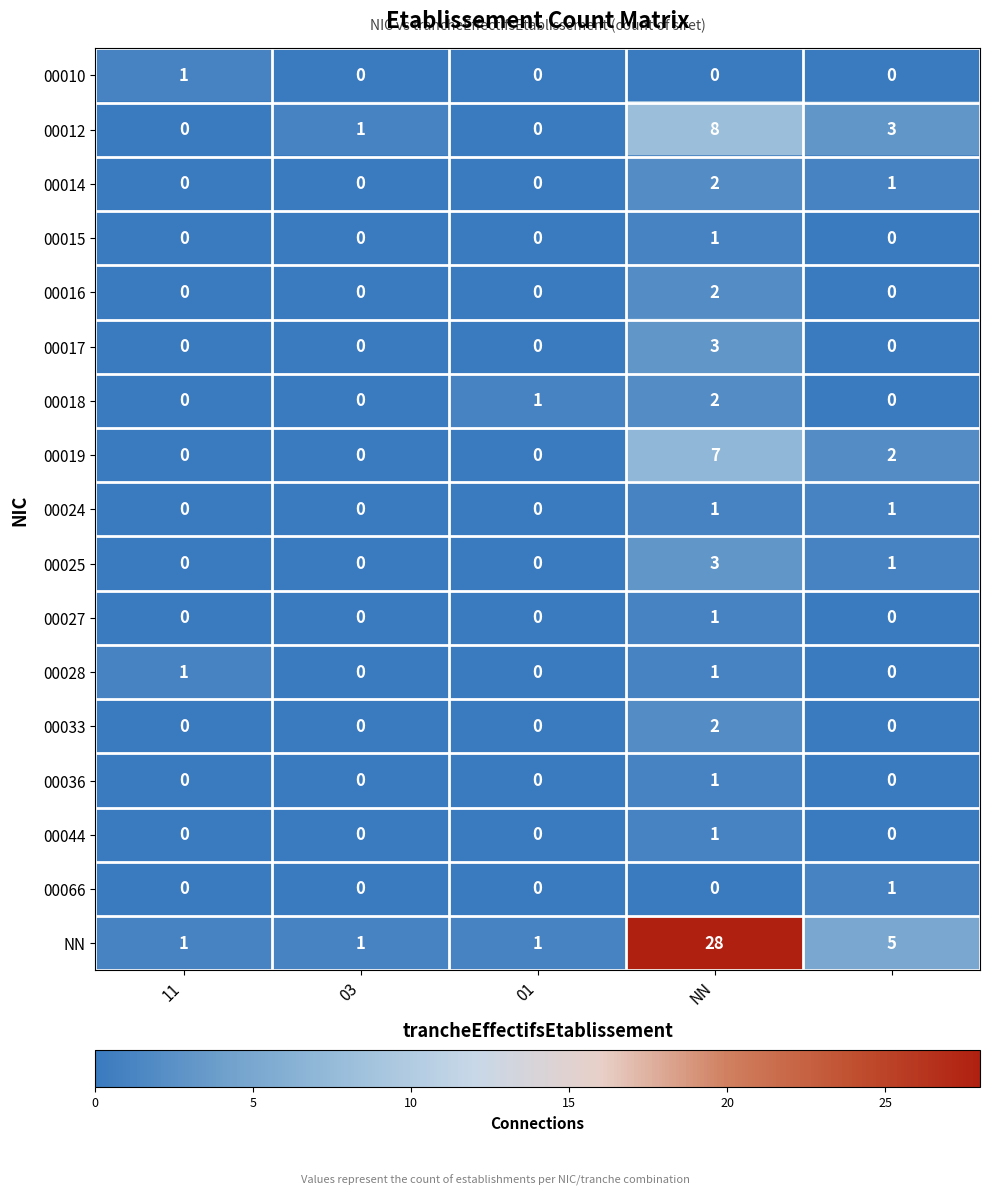

How many values in the 00025 series exceed 0?

2